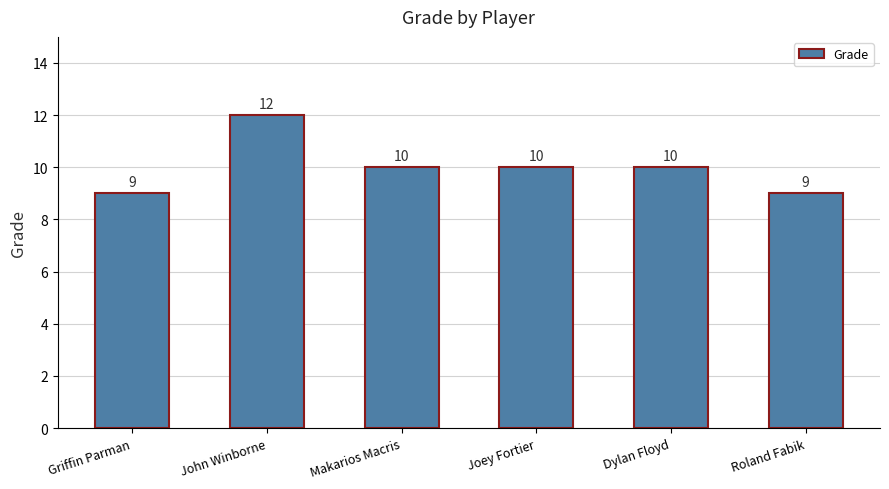

The value at Griffin Parman is 9. True or false?

True